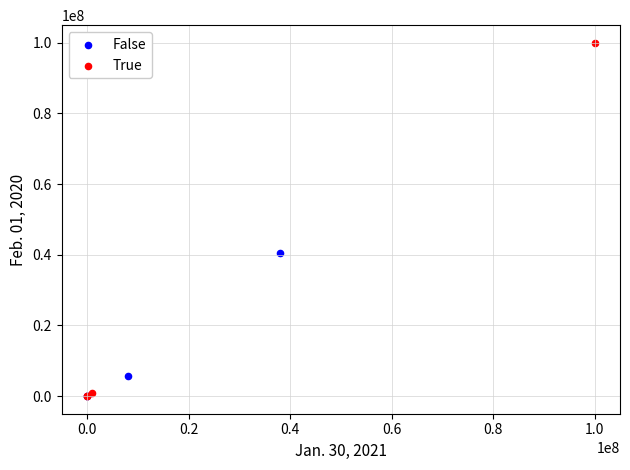

Which series has the largest Y range (max minus min)?

True